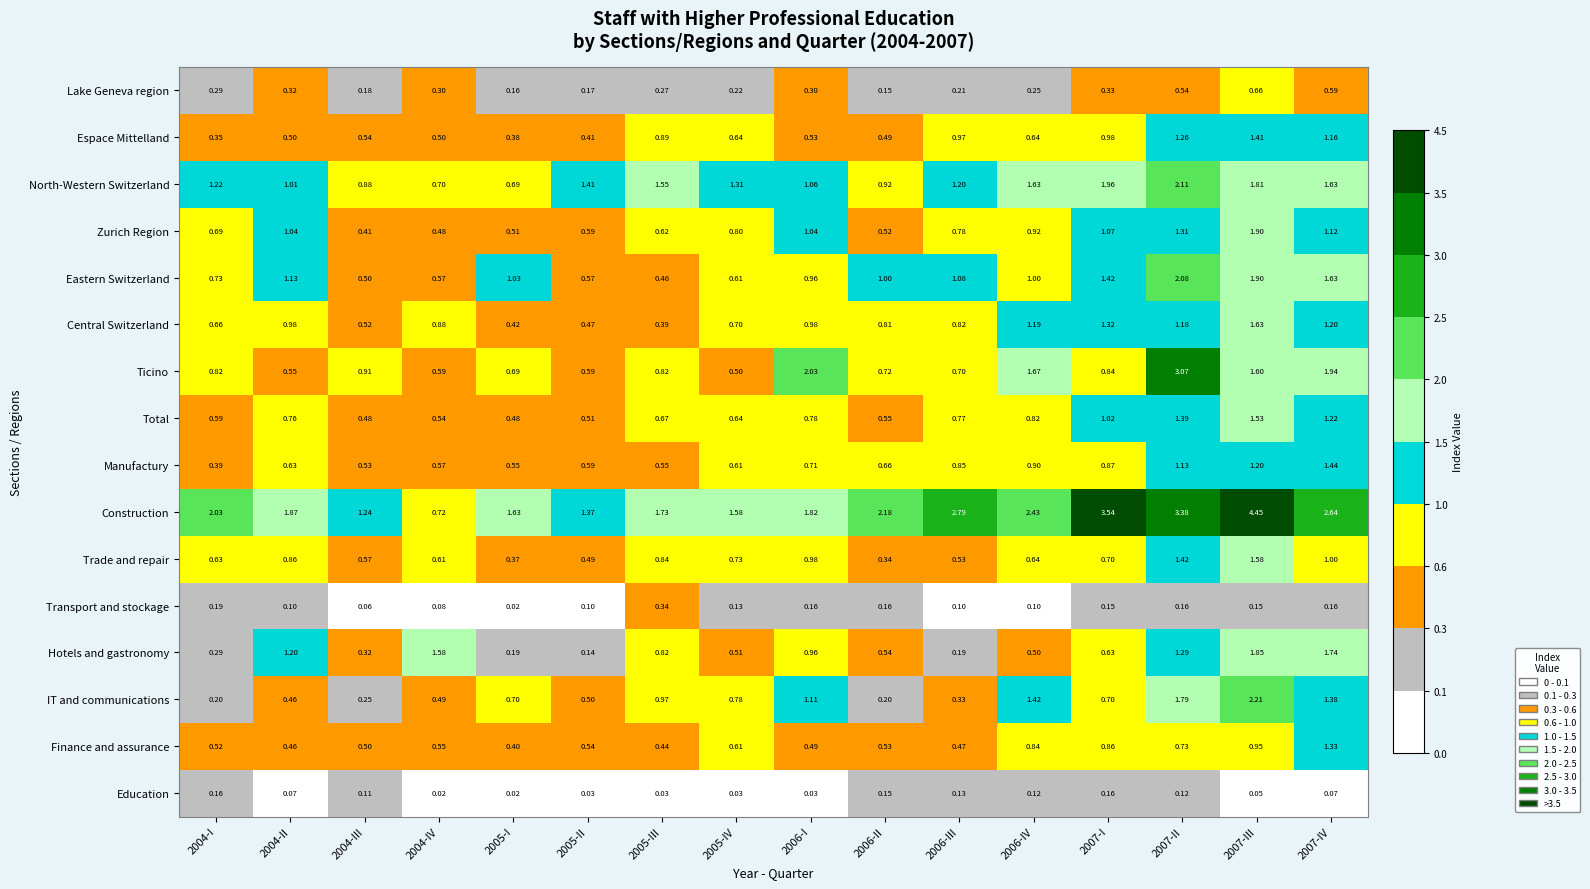

Which series has the largest total across all categories?

Construction